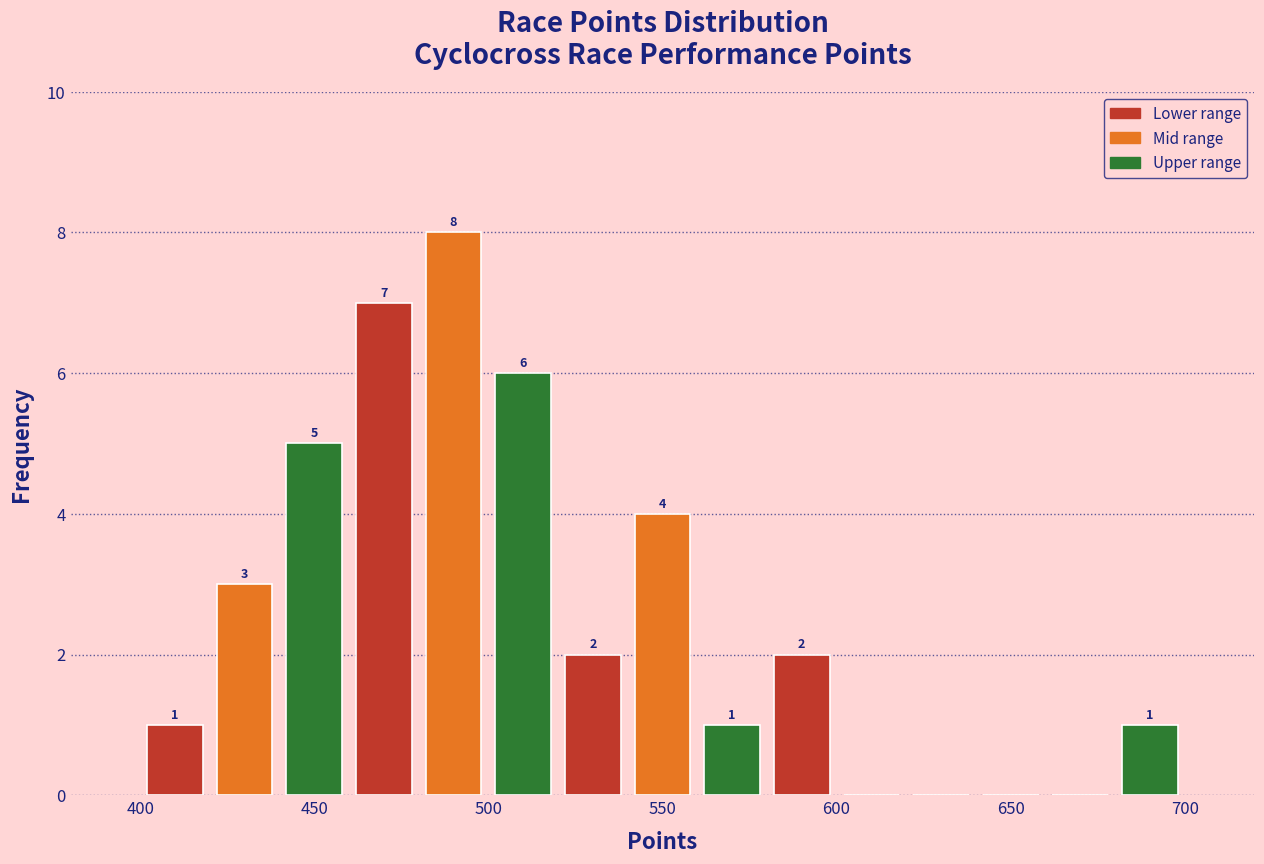

Over which range of the x-axis is the bar tallest?

480 to 500